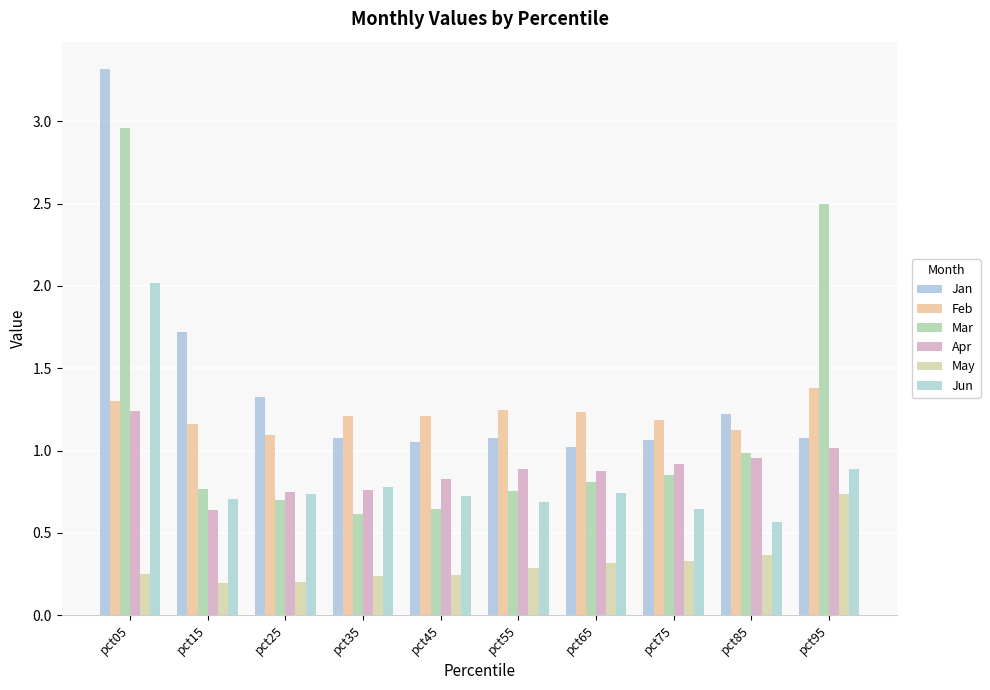

Rank the categories by May value from lowest to highest.

pct15, pct25, pct35, pct45, pct05, pct55, pct65, pct75, pct85, pct95